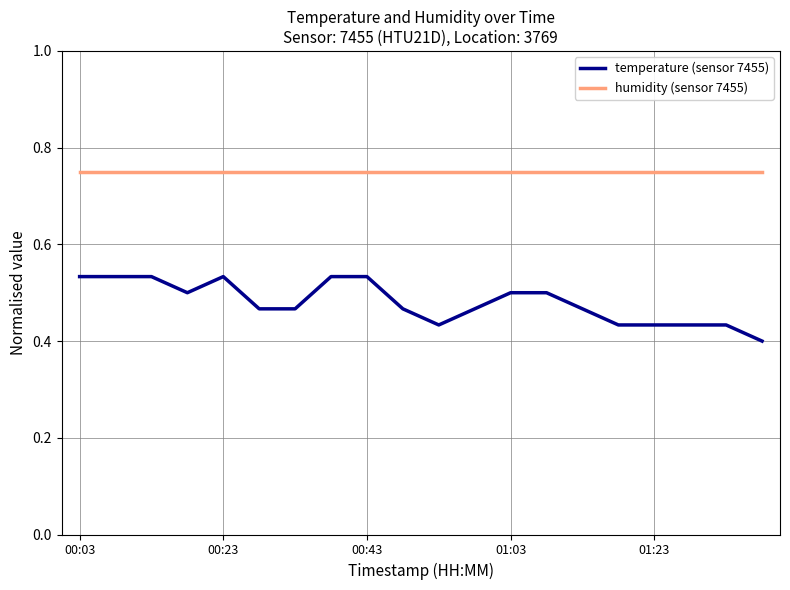

True or false: temperature (sensor 7455) and humidity (sensor 7455) cross at least once.

False